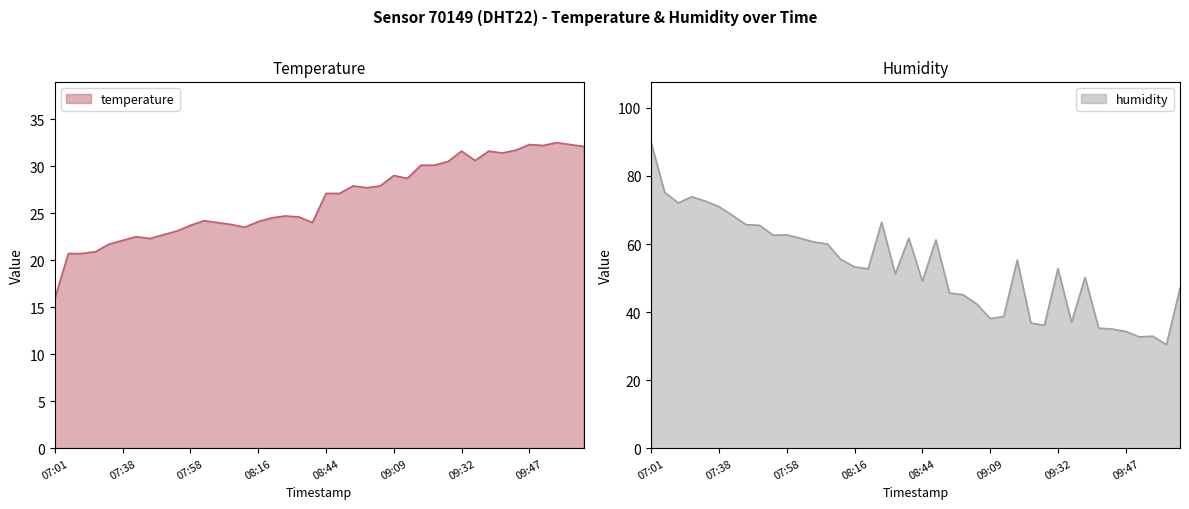

At which label does temperature reach its minimum?

07:01